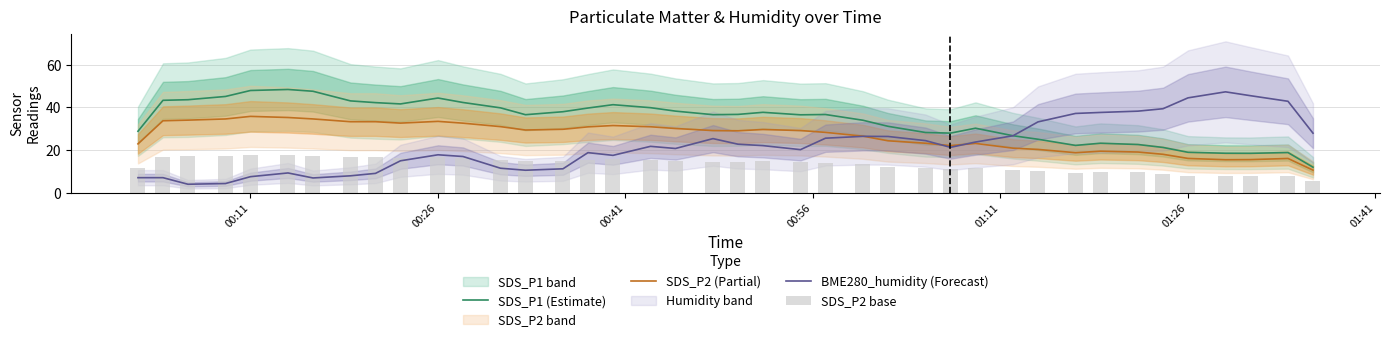

What is the sum of all SDS_P1 (Estimate) values?

1356.7